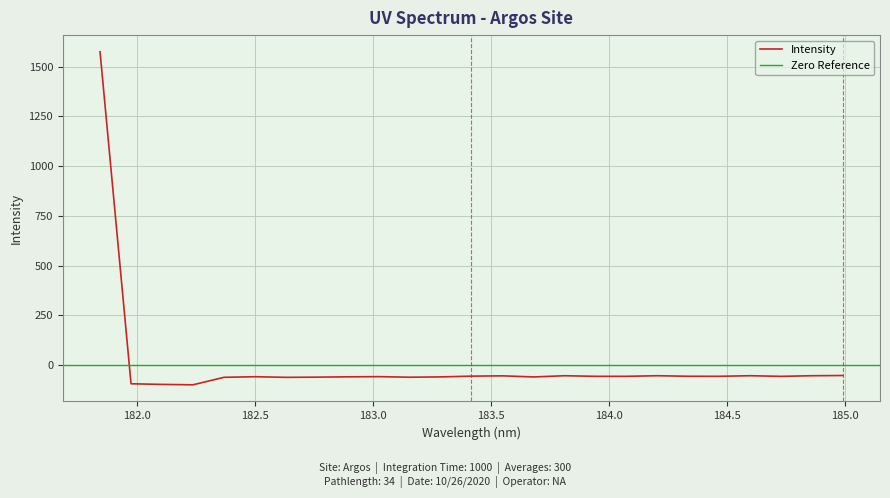

List the labels in order of value, smallest first.

182.2359681898, 182.1045947288, 181.9732053322, 182.6299929592, 182.3673257152, 183.15513622, 182.7613026778, 183.6800245112, 183.2863821962, 182.8925964608, 182.498667305, 183.0238743082, 184.7290361848, 183.9423730432, 184.0735234058, 184.46687888, 184.3357763242, 183.4176122368, 183.5488263418, 183.811206745, 184.8600909338, 184.2046578328, 184.5979655002, 184.9911297472, 181.8418